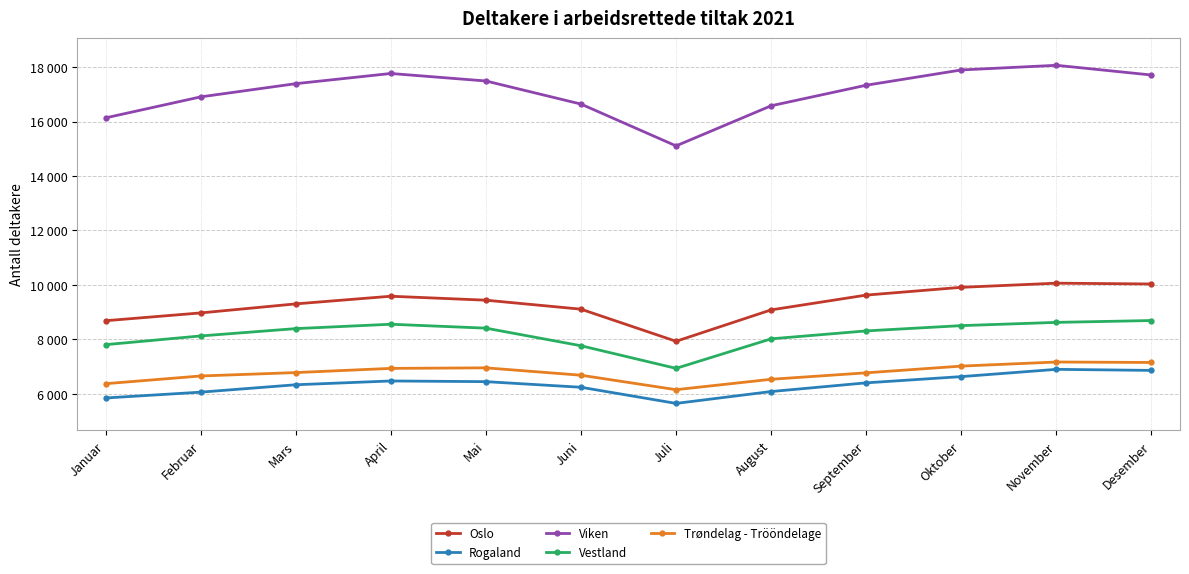

What is the minimum value for Viken?

15105